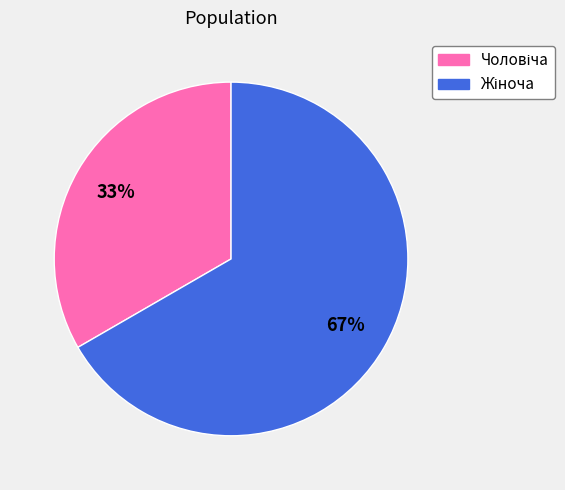

To the nearest percent, what is the average slice percentage?

50%